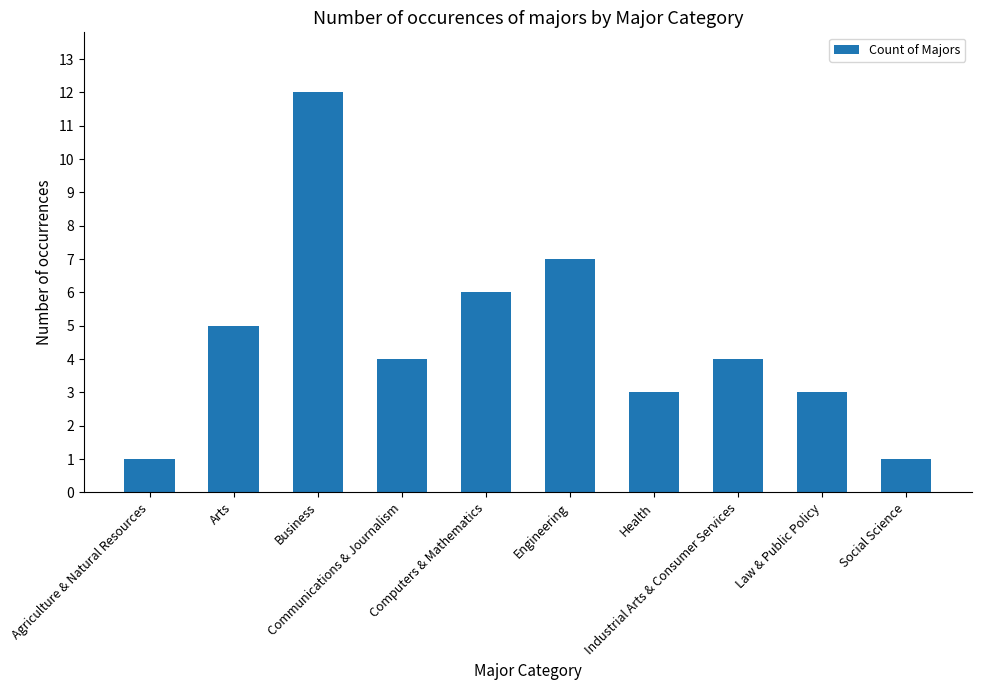

Between Arts and Business, which is larger?

Business